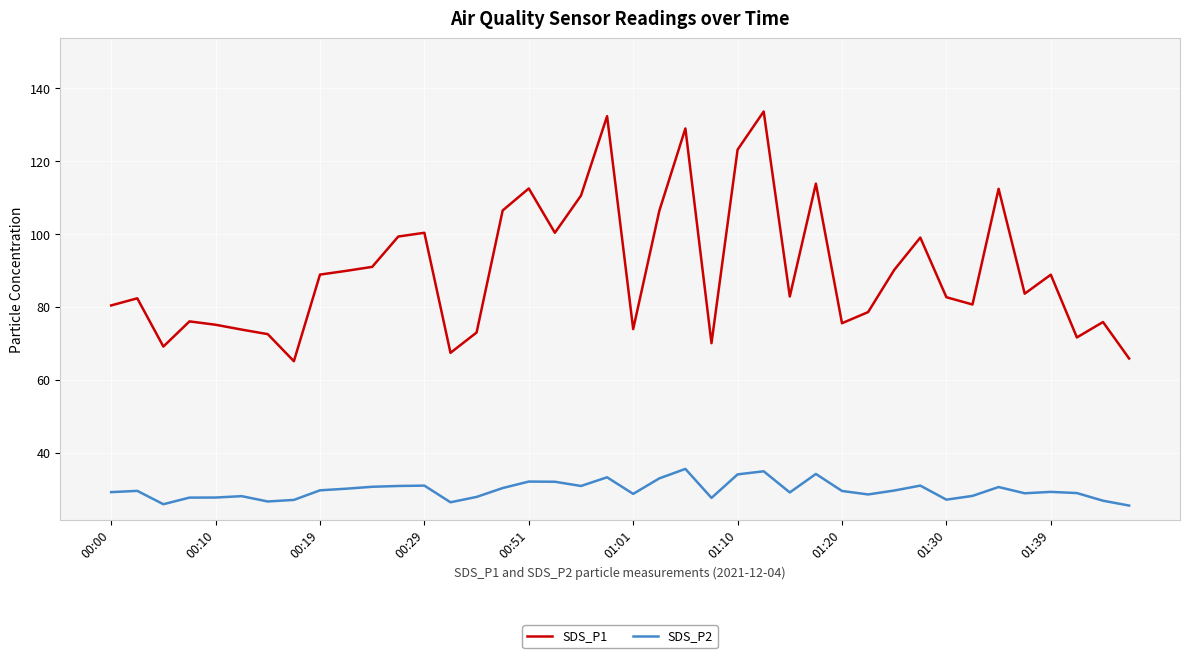

Rank the series by their maximum value, from lowest to highest.

SDS_P2, SDS_P1